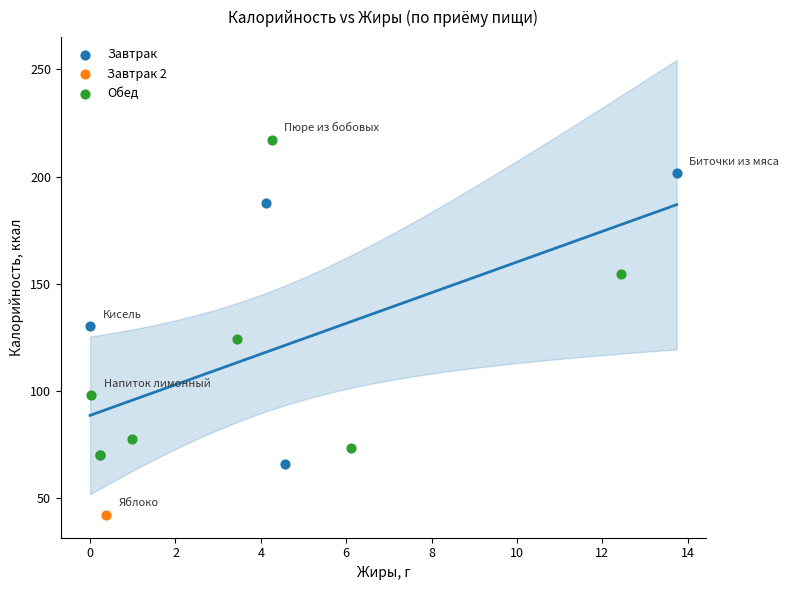

Which series reaches the maximum Y coordinate?

Обед